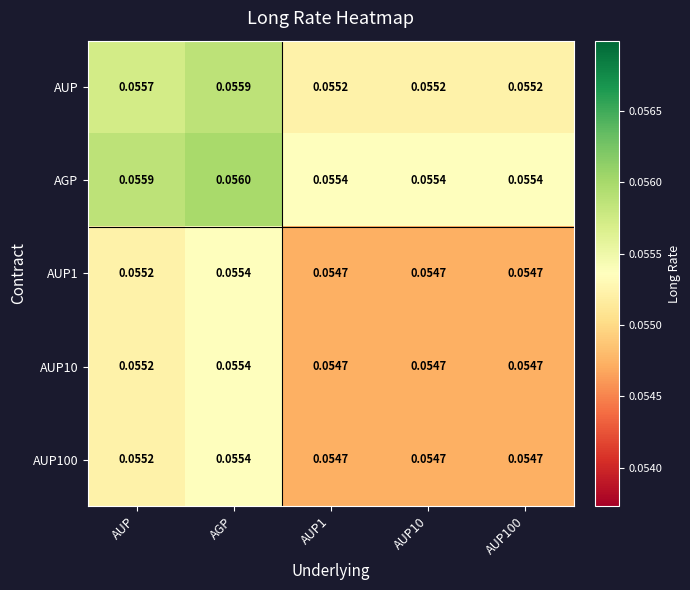

Which series has the largest total across all categories?

AGP